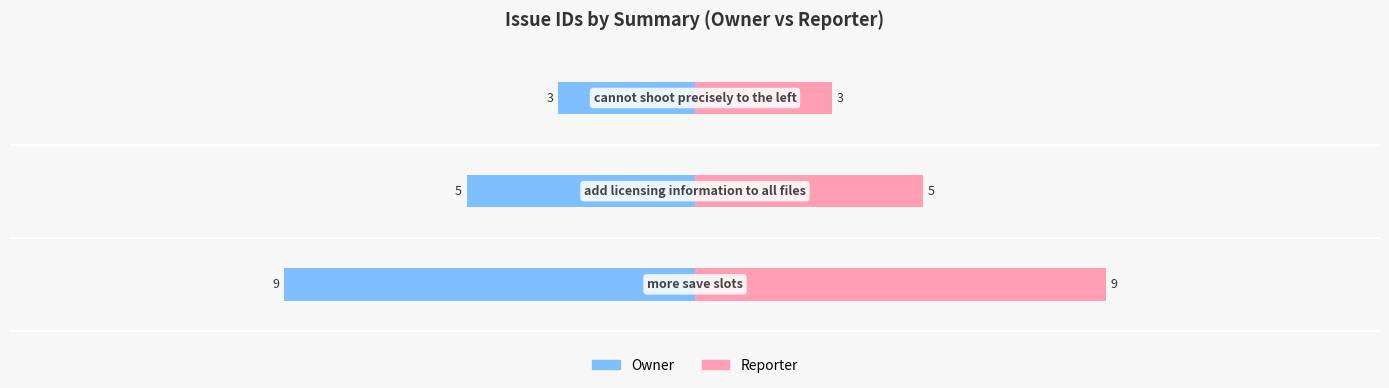

What are all the series names shown in the legend?

Owner, Reporter